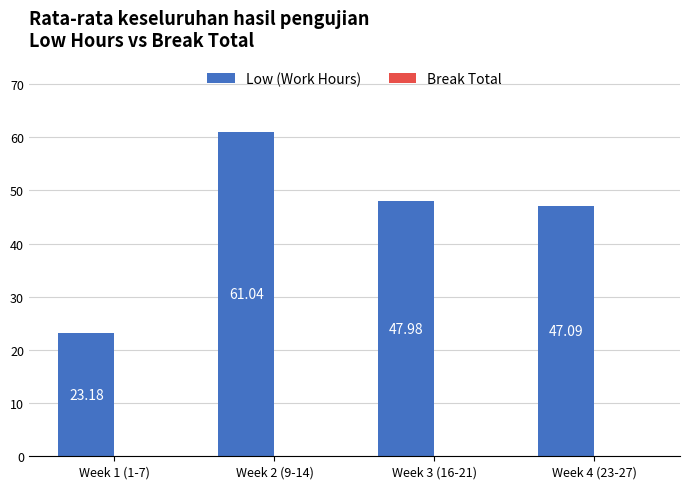

Between Week 2 (9-14) and Week 3 (16-21), which is larger?

Week 2 (9-14)